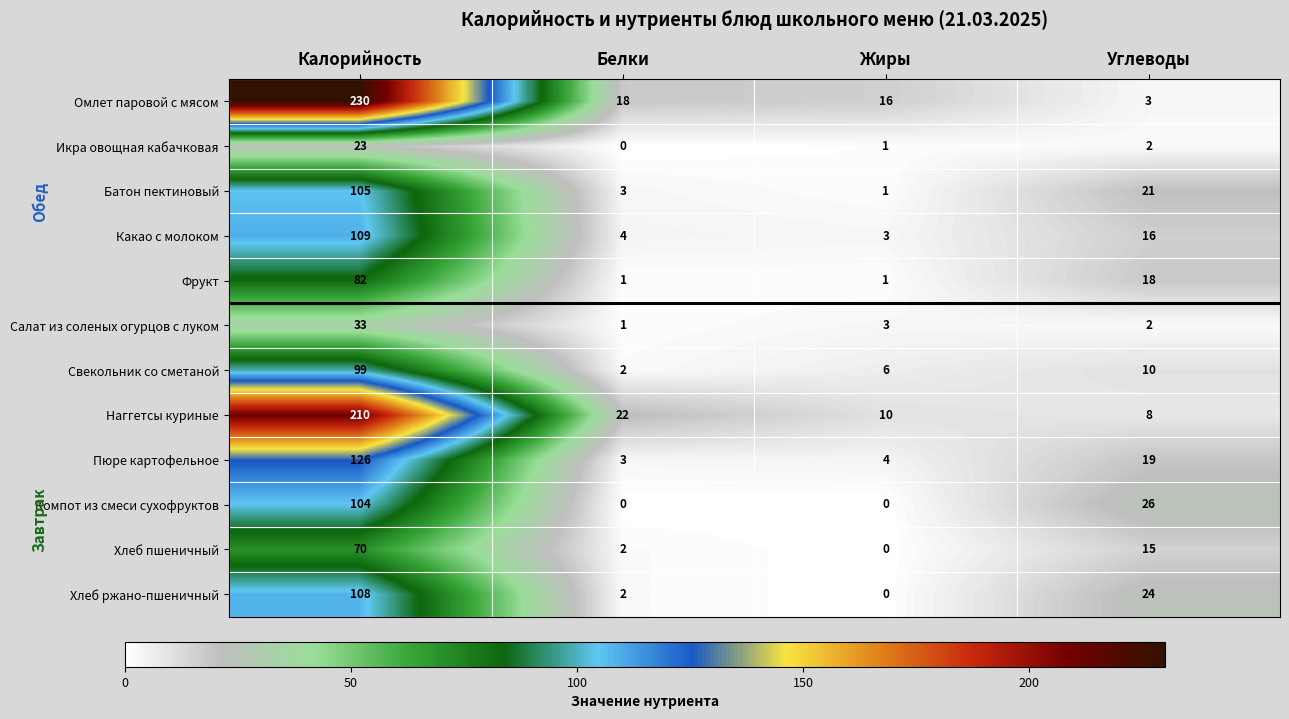

Where does the Хлеб ржано-пшеничный series first go above 24?

Калорийность